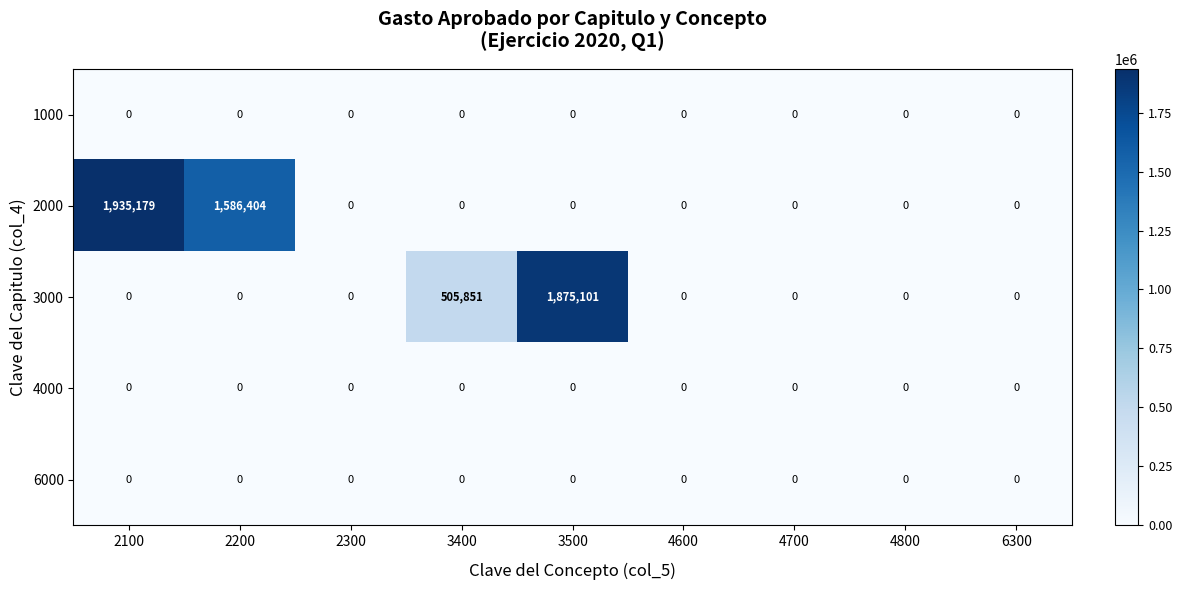

Where is 3000 nearest to the value 937550?

3400